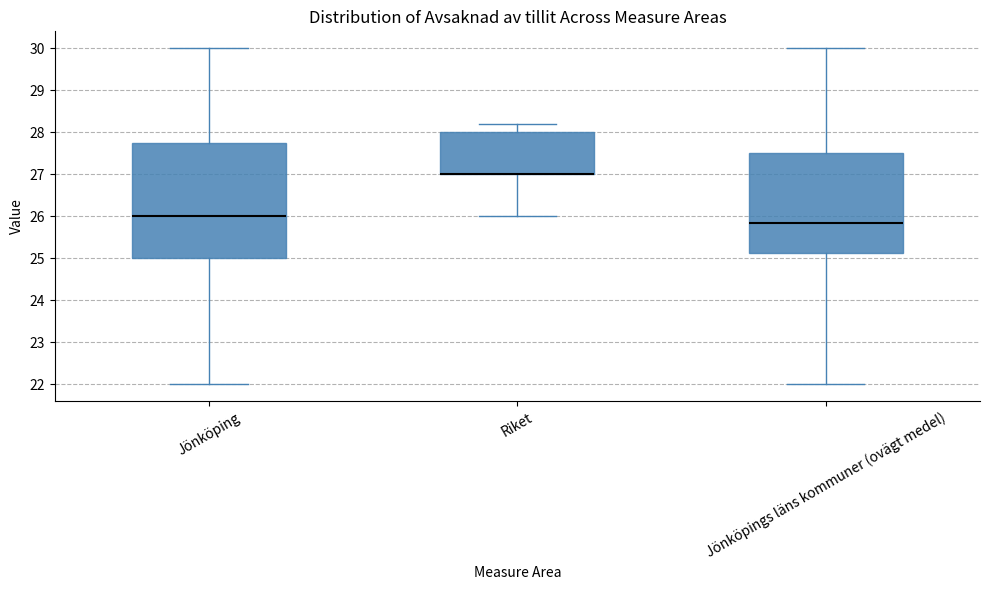

Reading left to right, read every box against the y-axis: the position of its median line, the range the box covers, and the ends of its whiskers. The values are not printed on the chart, so give them approximately, as read against the axis.

Jönköping: median 26.0, box 25.0 to 27.8, whiskers 22.0 to 30.0
Riket: median 27.0 (drawn on the box's lower edge), box 27.0 to 28.0, whiskers 26.0 to 28.2
Jönköpings läns kommuner (ovägt medel): median 25.8, box 25.1 to 27.5, whiskers 22.0 to 30.0